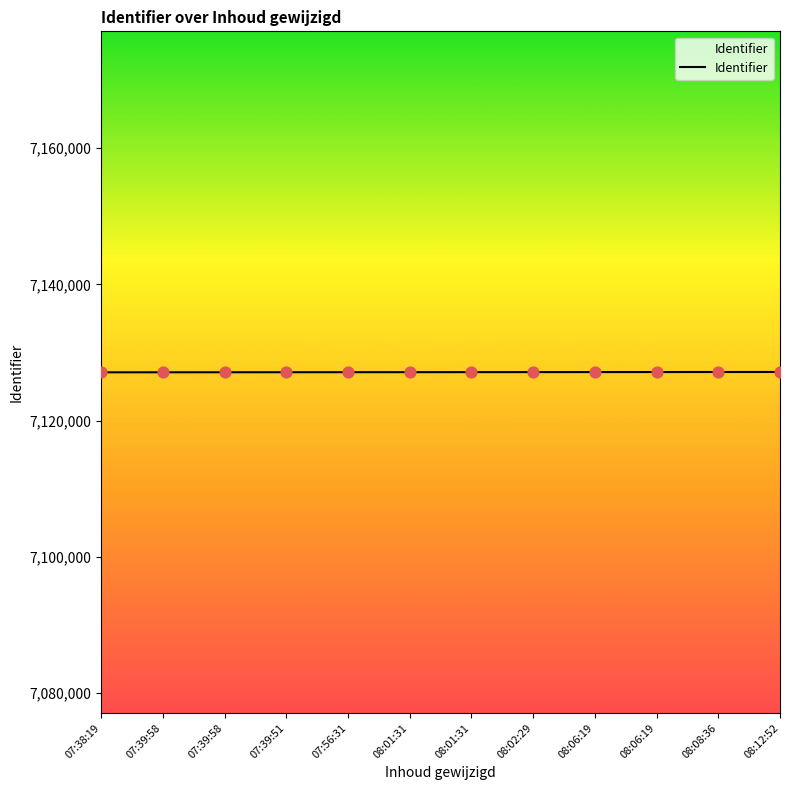

What is the highest value of the Identifier series?

7127145.0